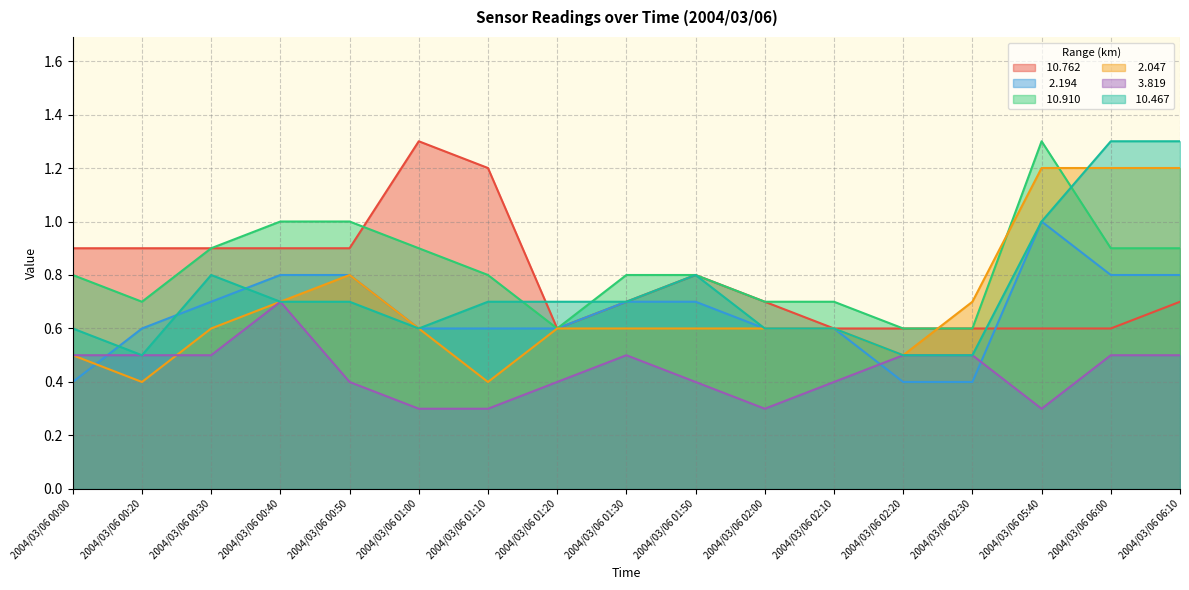

The value of   2.194 at 2004/03/06 06:10 is 0.8. True or false?

True